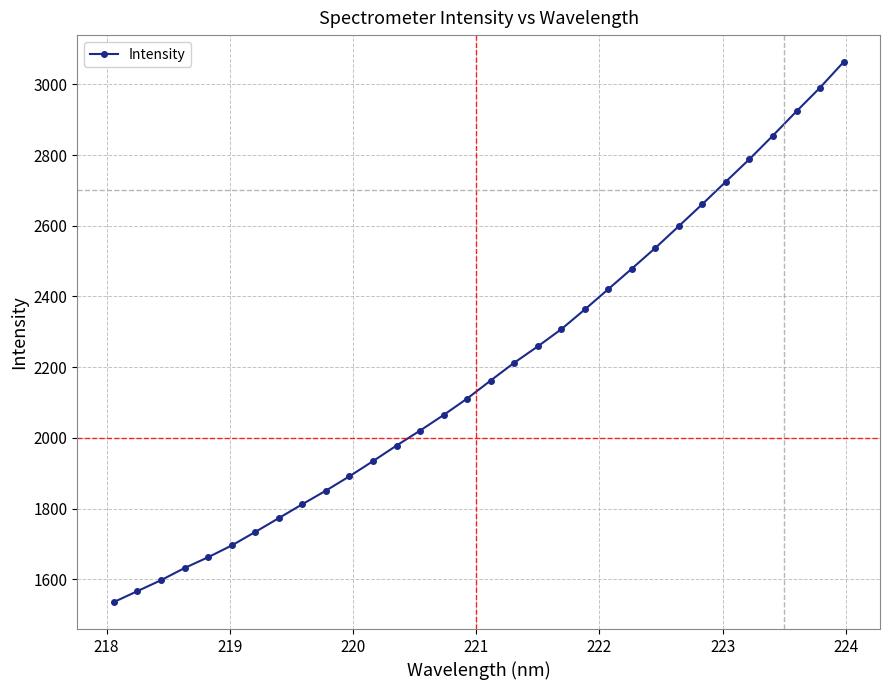

What is the minimum value shown in the chart?

1535.4